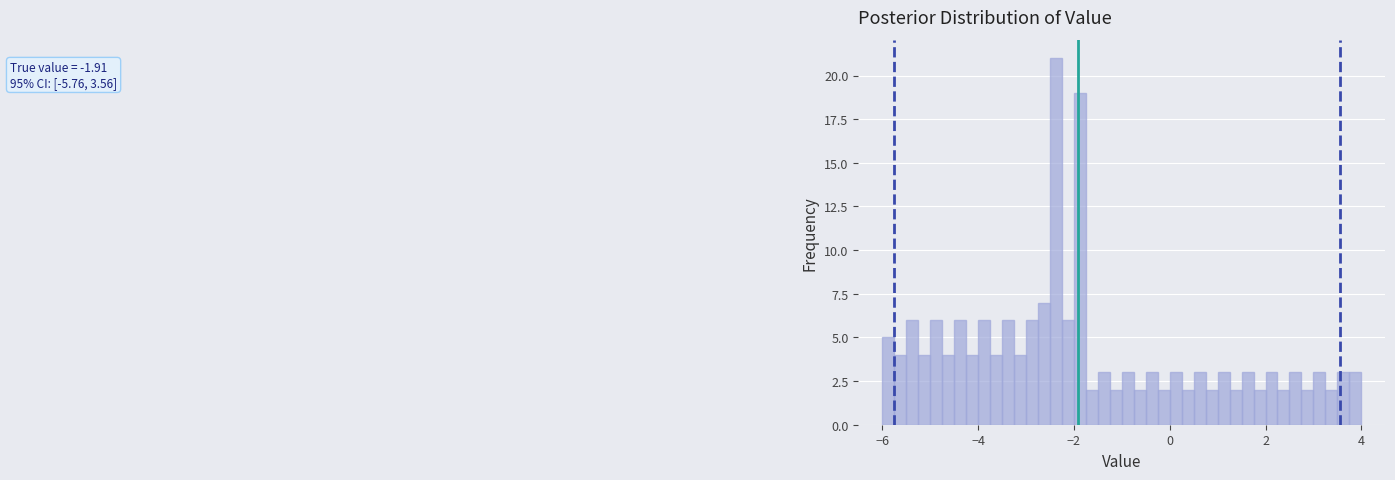

Read against the x-axis, roughly where is the centre of the tallest bar?

-2.4